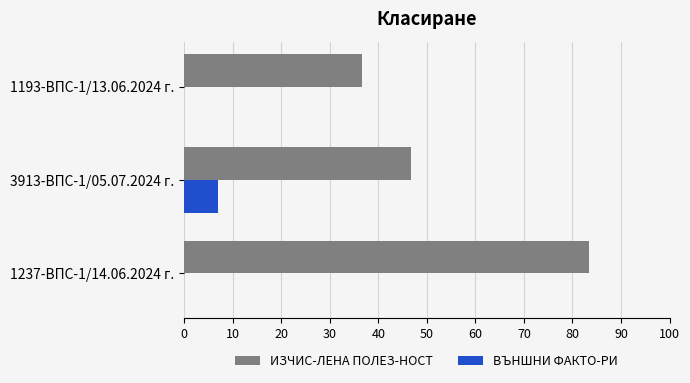

What is the greatest value displayed?

83.5